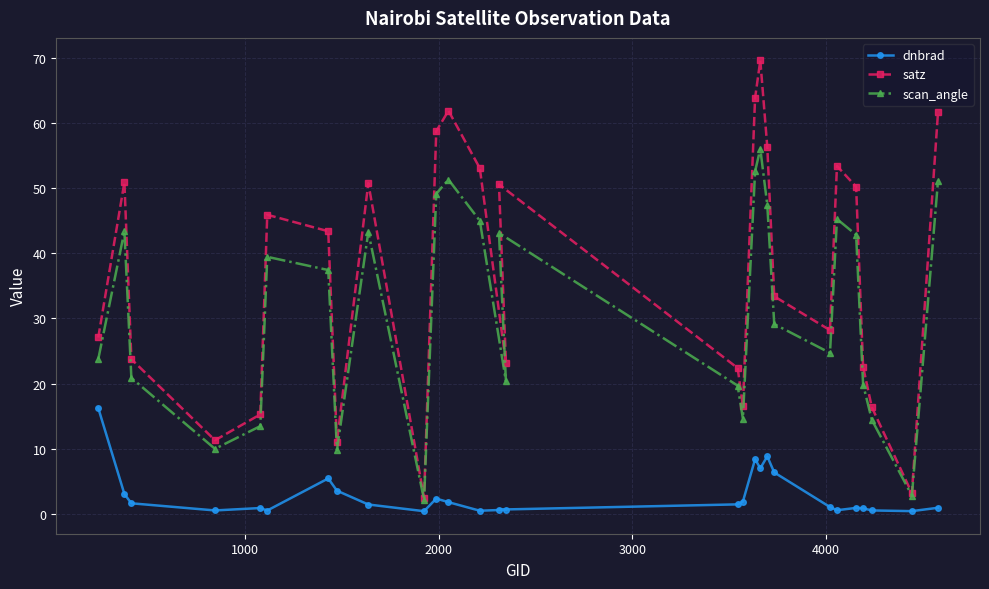

What is the maximum value for scan_angle?

56.0